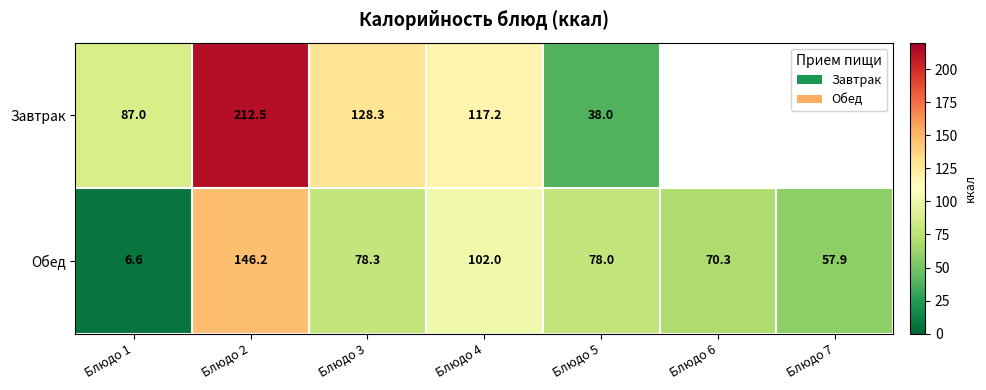

What is the total value across all series at Блюдо 2?

358.7